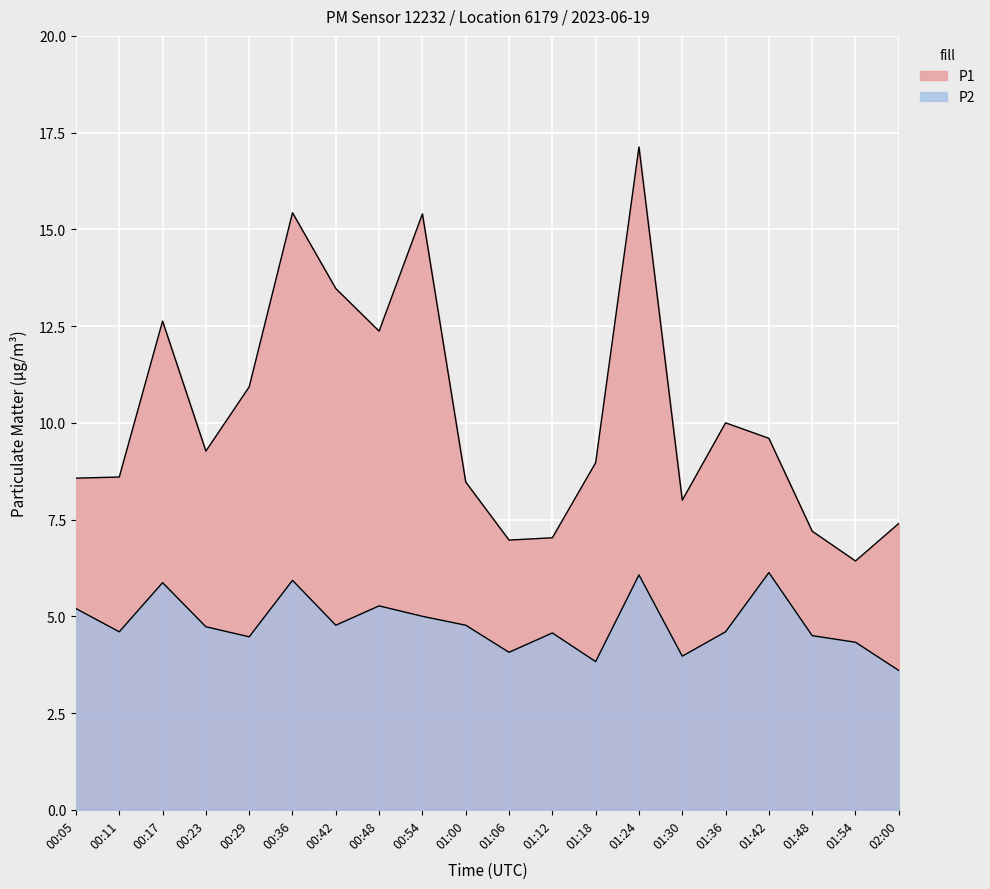

Reading left to right, extract all data points from this chart.

P1: 8.6	8.6	12.6	9.3	10.9	15.4	13.5	12.4	15.4	8.5	7.0	7.0	9.0	17.1	8.0	10.0	9.6	7.2	6.4	7.4
P2: 5.2	4.6	5.9	4.7	4.5	5.9	4.8	5.3	5.0	4.8	4.1	4.6	3.8	6.1	4.0	4.6	6.1	4.5	4.3	3.6